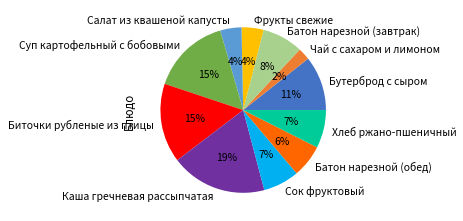

Which slice is the smallest?

Чай с сахаром и лимоном